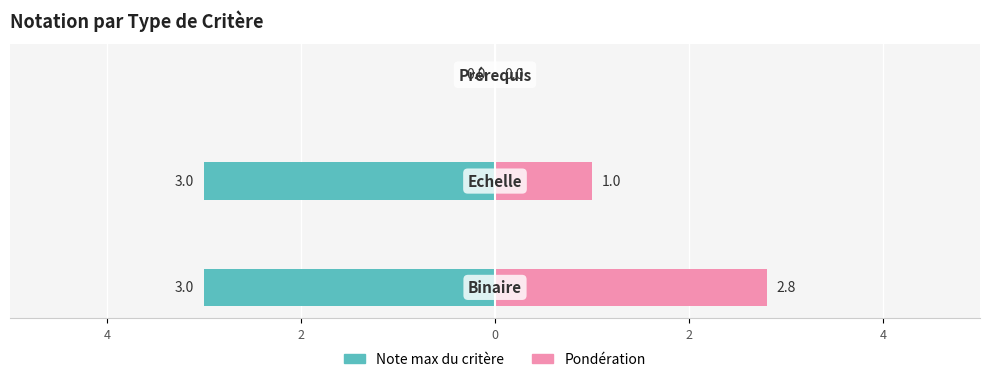

How many Pondération values are between 0 and 2?

2